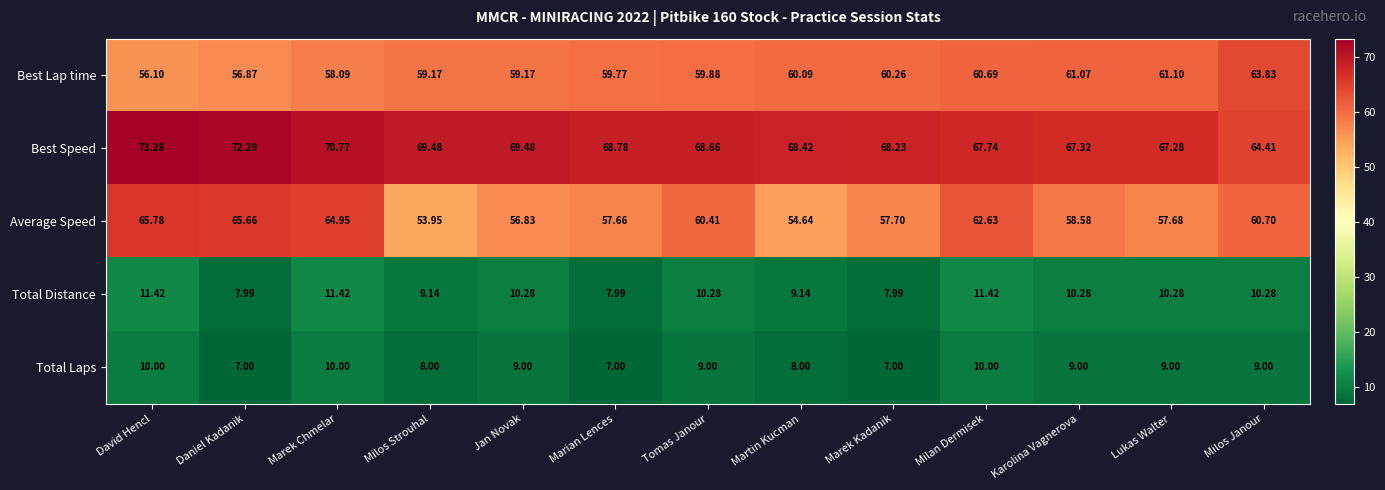

How many distinct data groups are displayed?

5